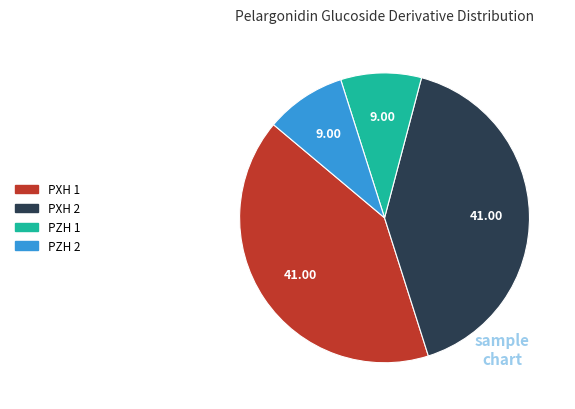

Is there any slice that represents more than half of the pie?

No